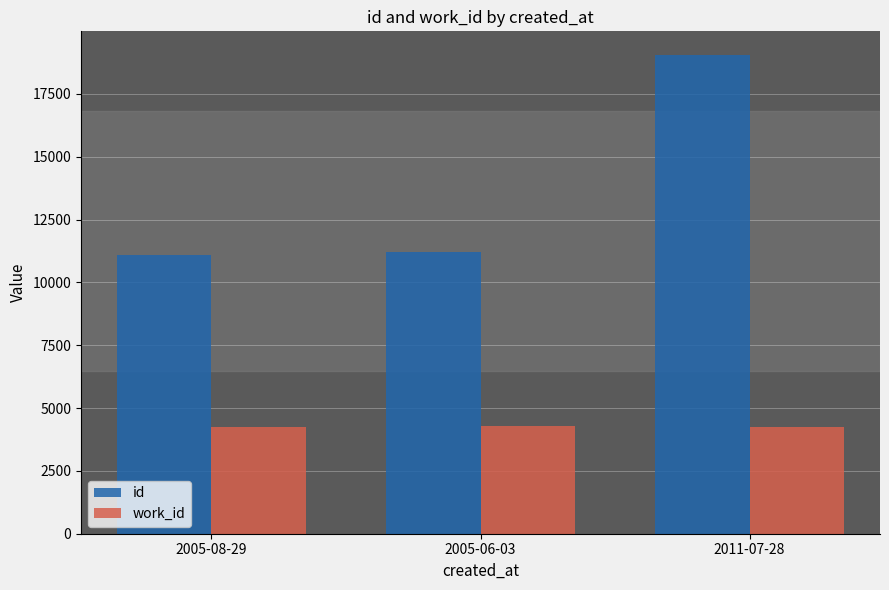

At how many categories does at least one series exceed 10629?

3